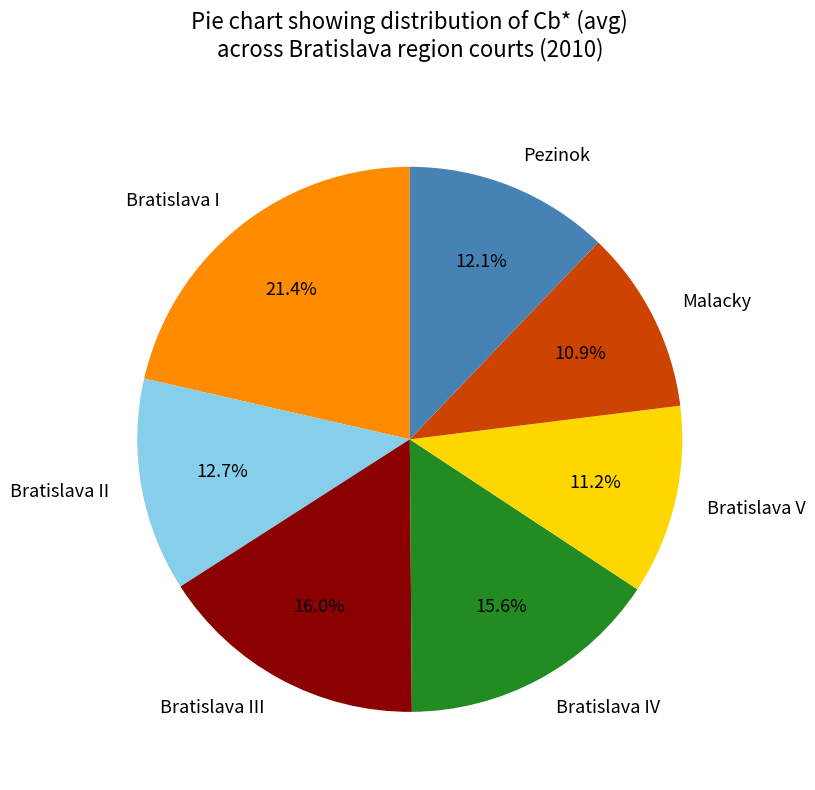

To the nearest percent, what percentage of the pie is Bratislava III?

16%